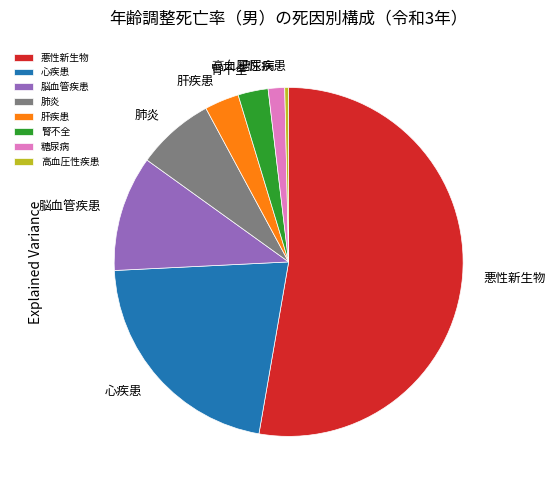

Do 糖尿病 and 悪性新生物 together represent more than half of the pie?

Yes